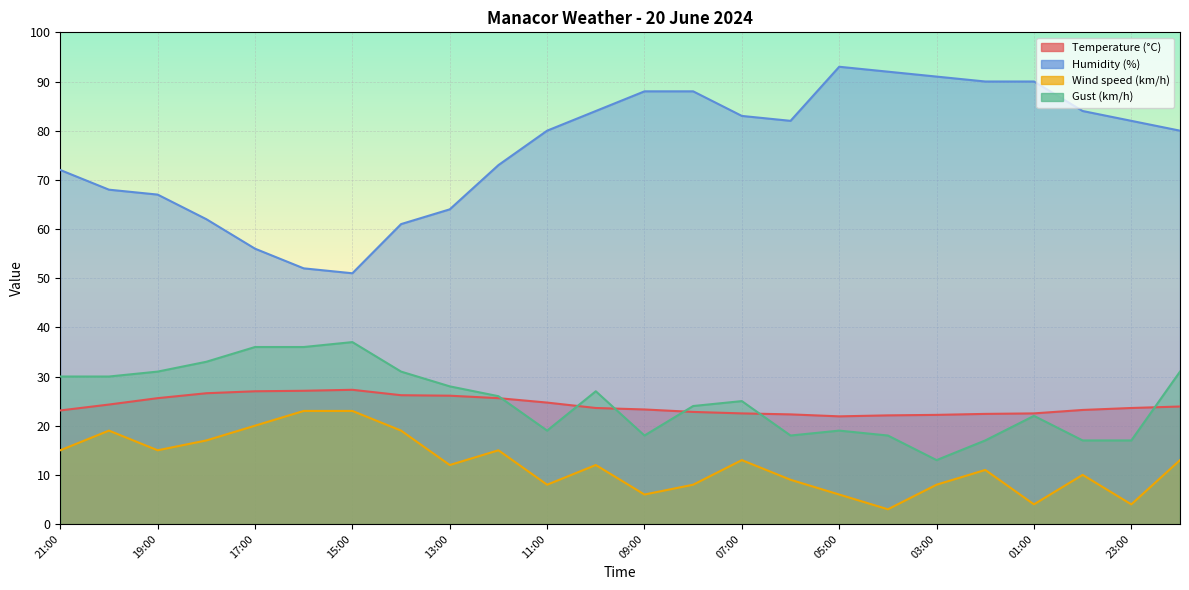

What is the lowest value of the Gust (km/h) series?

13.0